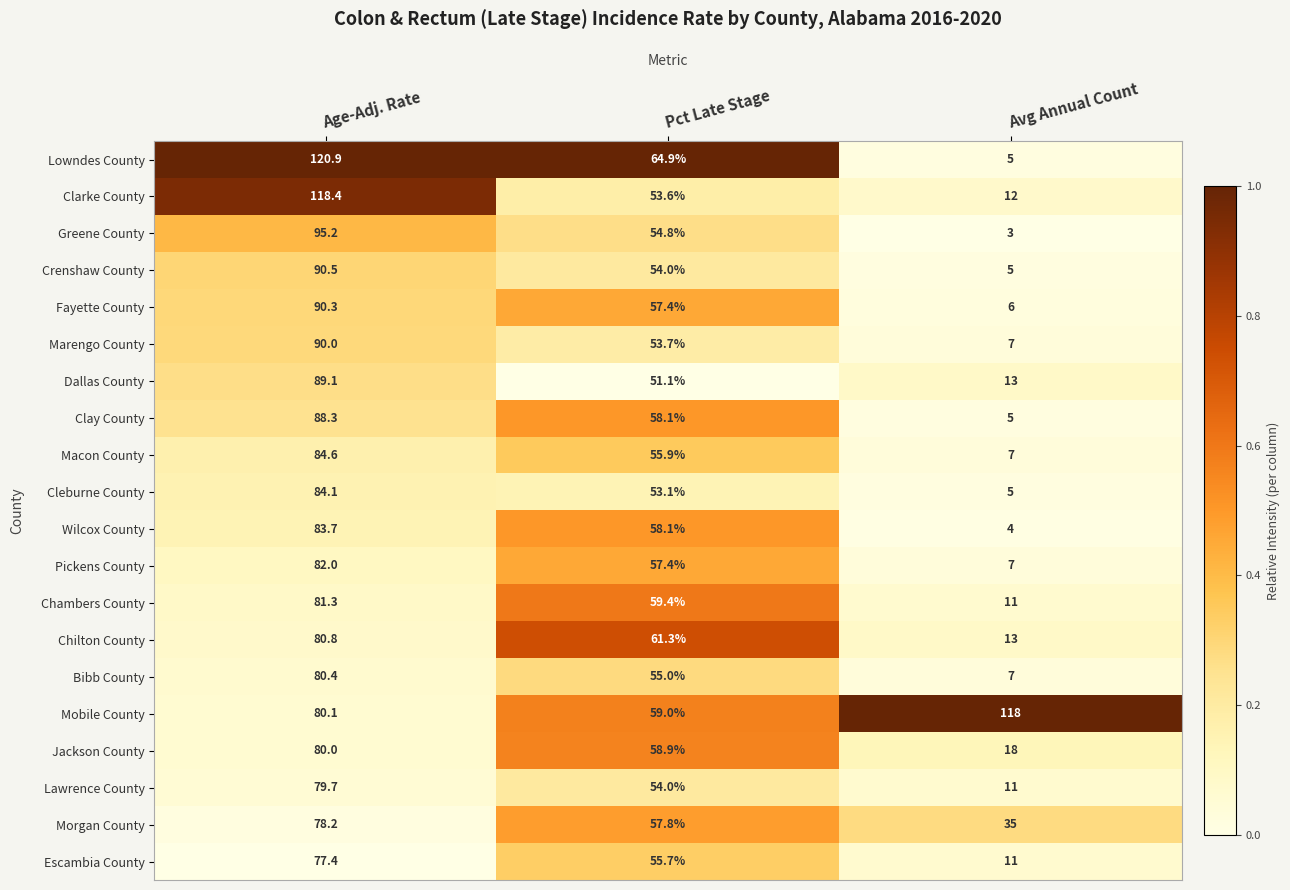

At which category is the sum across all series the highest?

Age-Adj. Rate